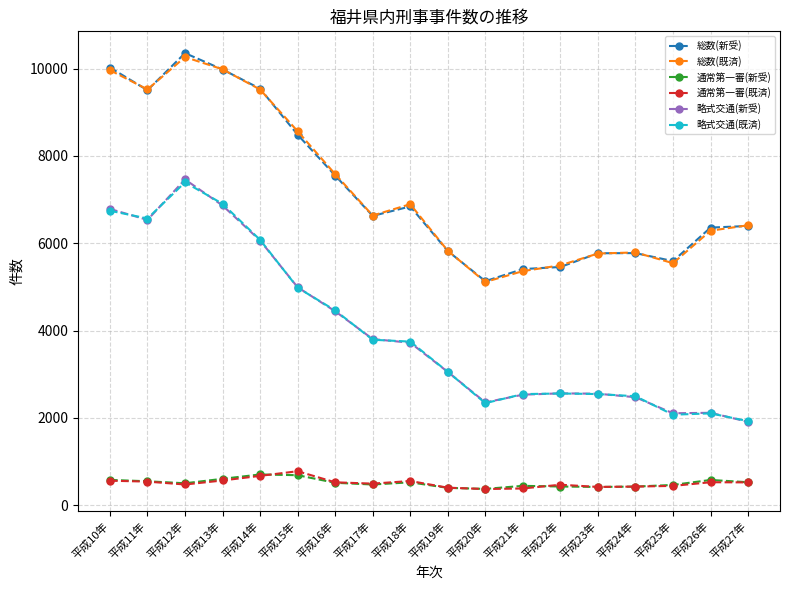

What is the total value across all series at 平成10年?

34651